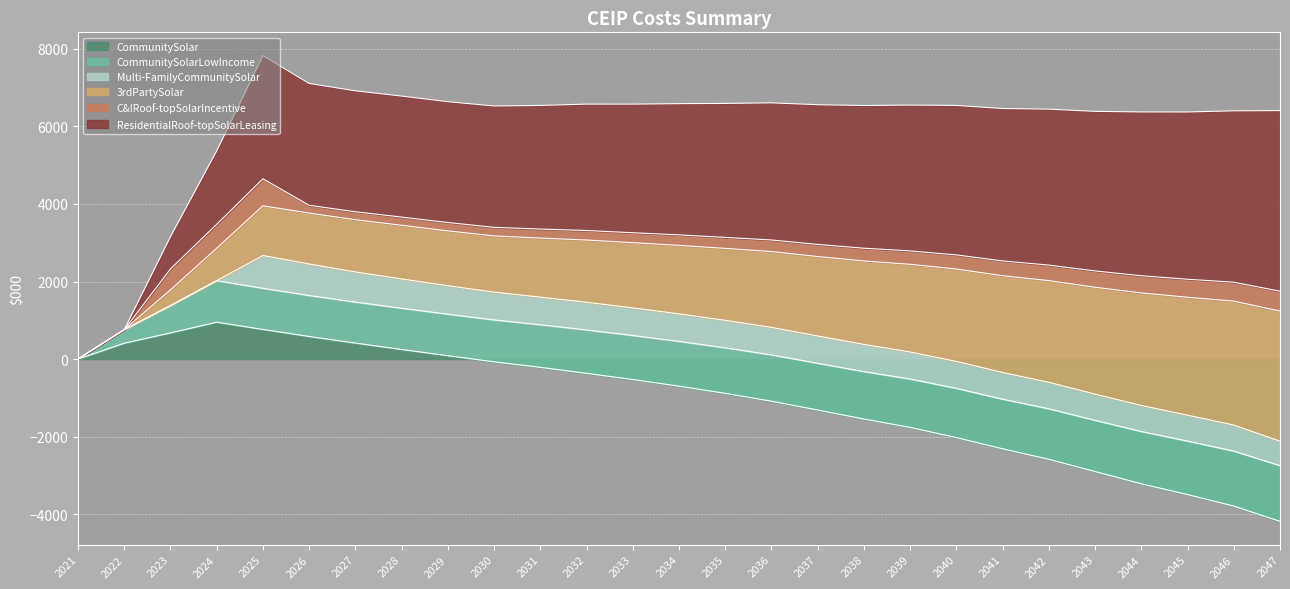

True or false: CommunitySolar has a value of -526.9 at 2033.

True